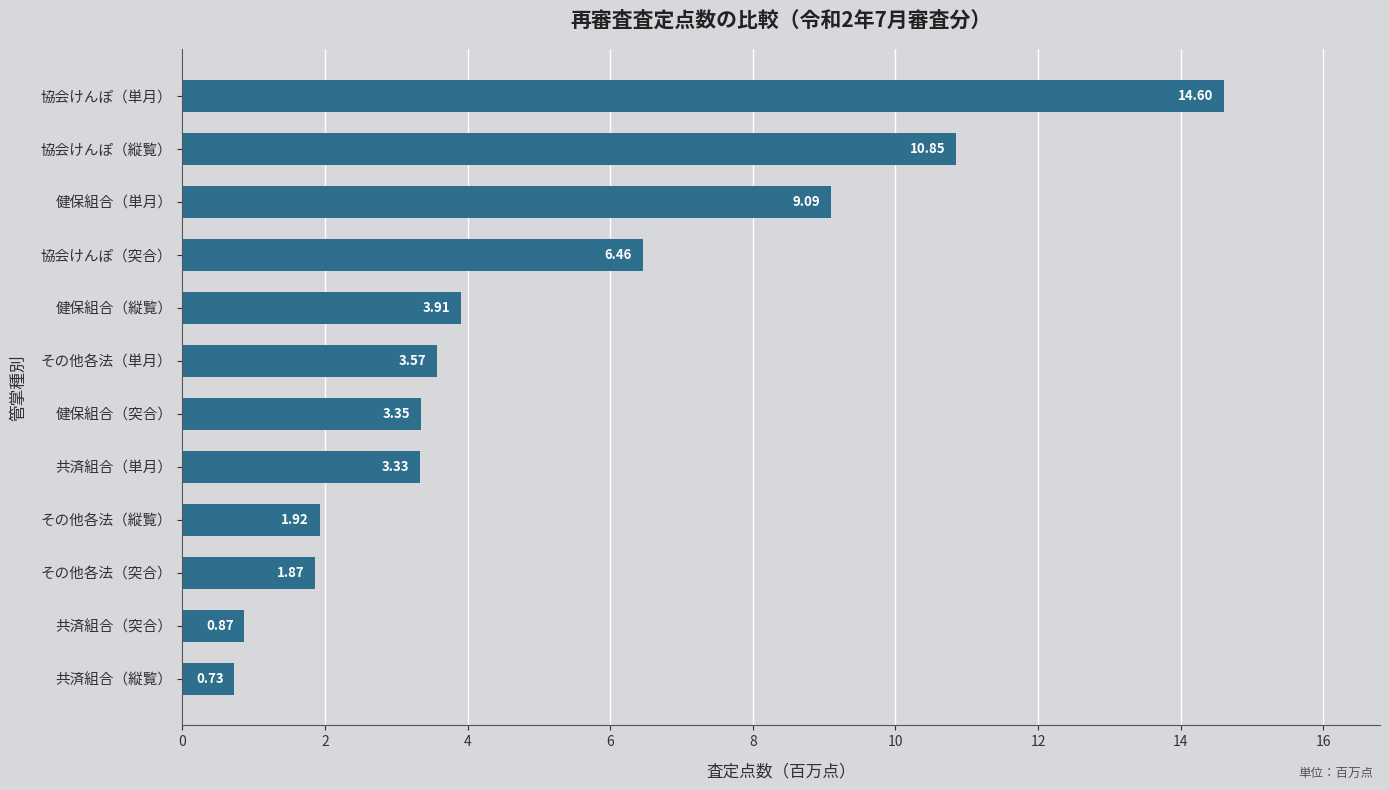

List the labels in order of value, smallest first.

共済組合（縦覧）, 共済組合（突合）, その他各法（突合）, その他各法（縦覧）, 共済組合（単月）, 健保組合（突合）, その他各法（単月）, 健保組合（縦覧）, 協会けんぽ（突合）, 健保組合（単月）, 協会けんぽ（縦覧）, 協会けんぽ（単月）